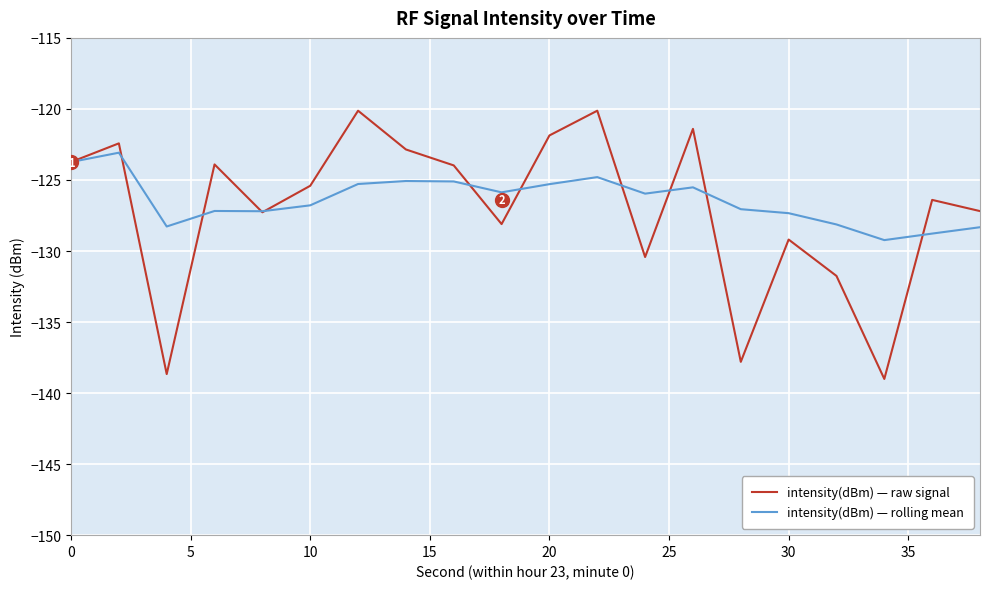

What is the smallest value displayed?

-139.0